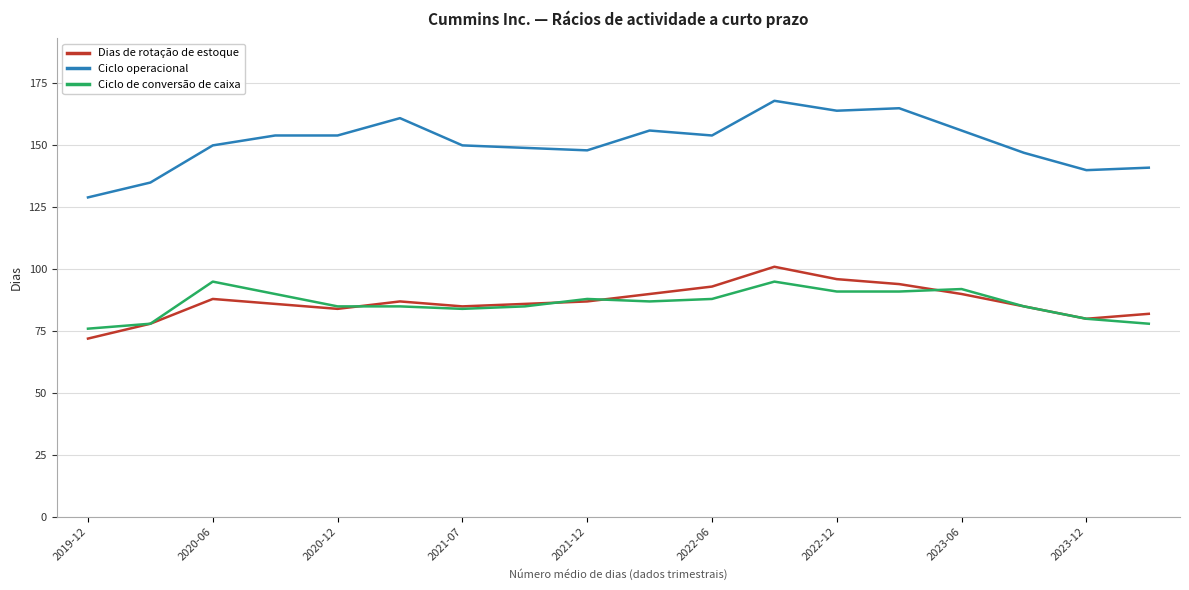

Reading left to right, extract all data points from this chart.

Dias de rotação de estoque: 72	78	88	86	84	87	85	86	87	90	93	101	96	94	90	85	80	82
Ciclo operacional: 129	135	150	154	154	161	150	149	148	156	154	168	164	165	156	147	140	141
Ciclo de conversão de caixa: 76	78	95	90	85	85	84	85	88	87	88	95	91	91	92	85	80	78